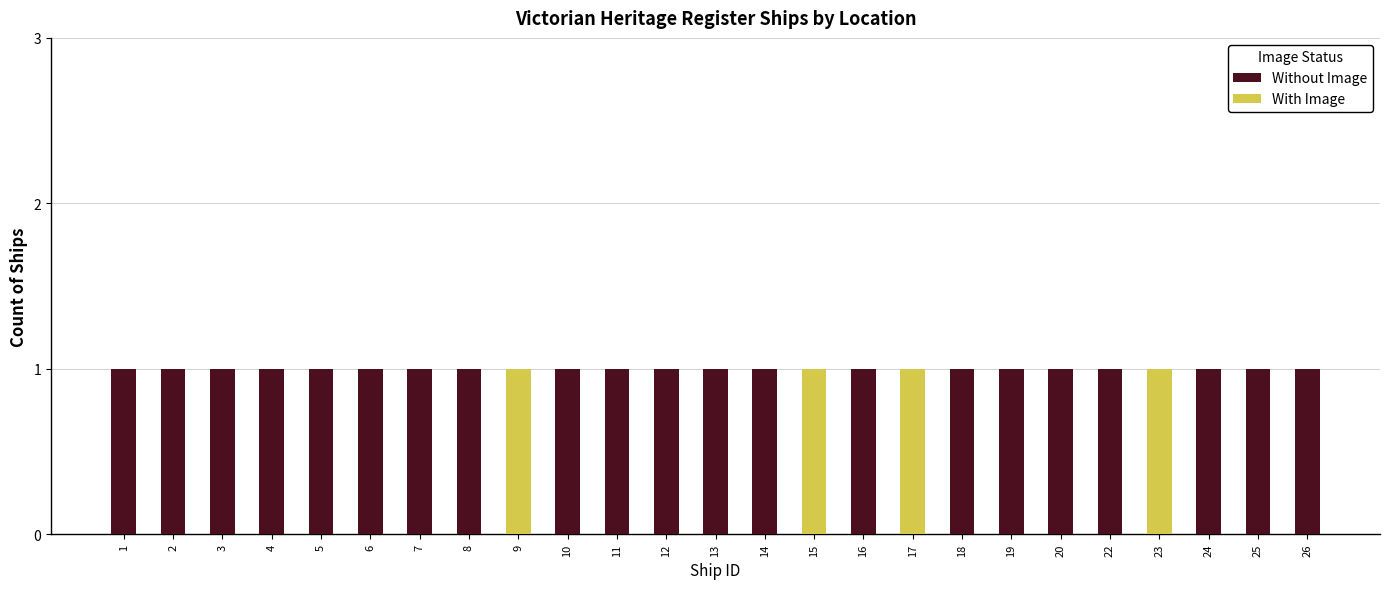

The value of Without Image at 5 is 0. True or false?

False